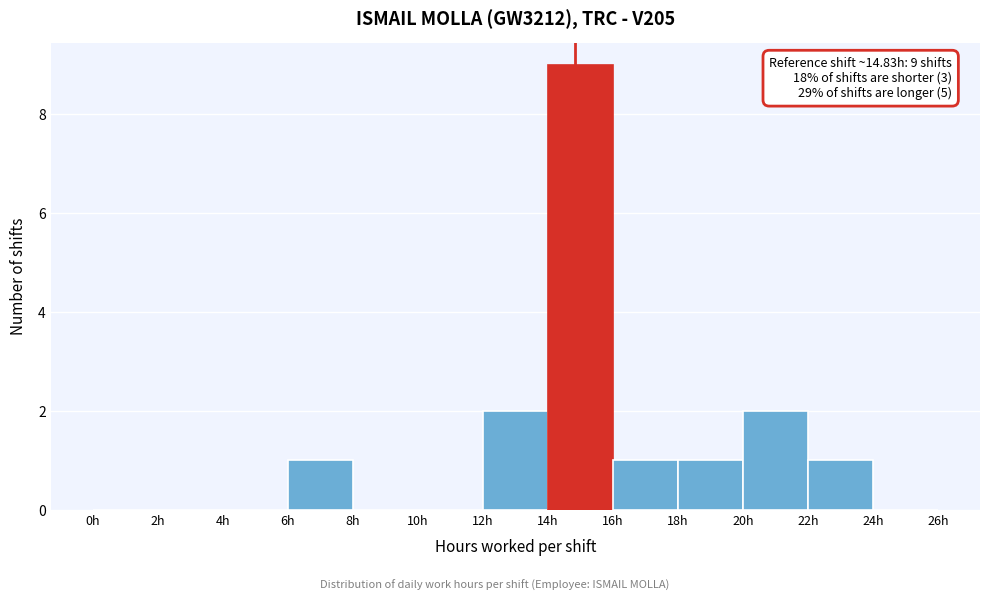

Which range on the x-axis has the tallest bar?

14 to 16